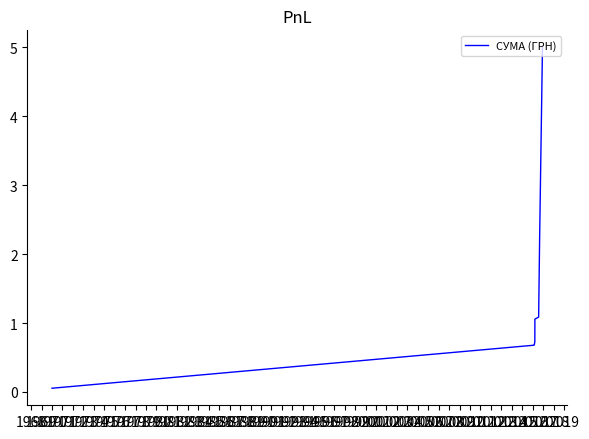

What is the maximum value shown in the chart?

5.0